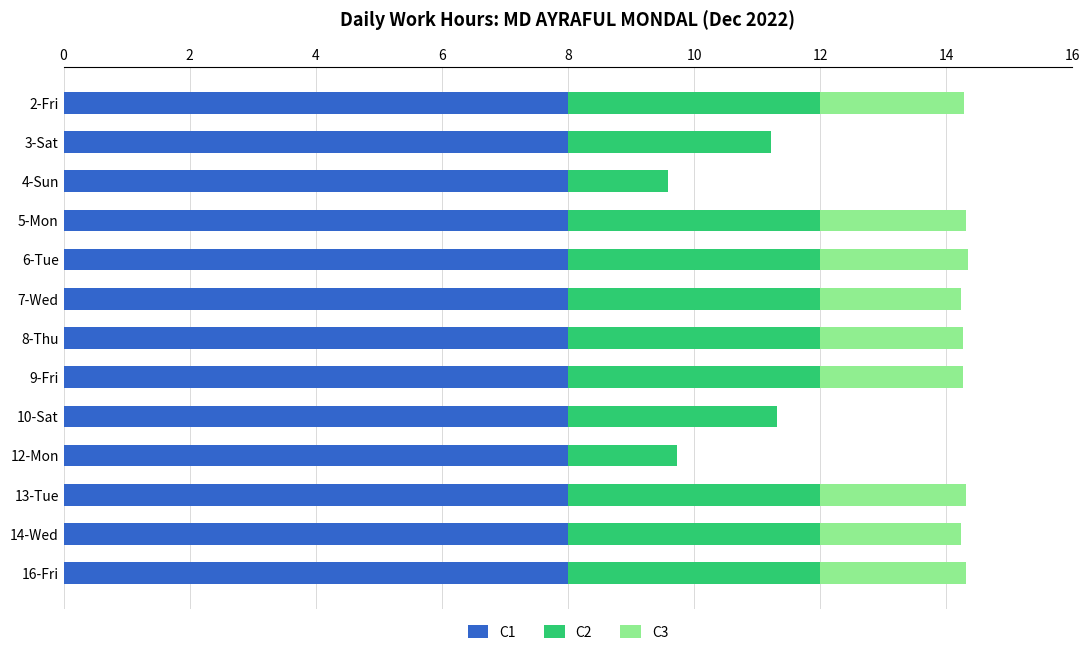

What is the sum of all C1 values?

104.0